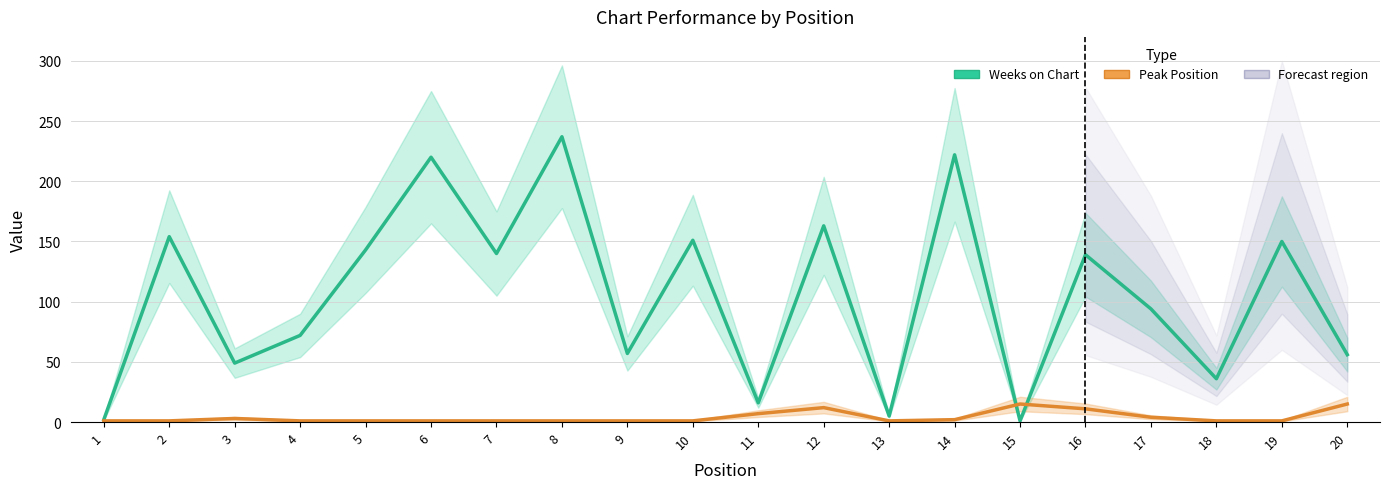

How many times do Weeks on Chart and Peak Position cross each other?

2